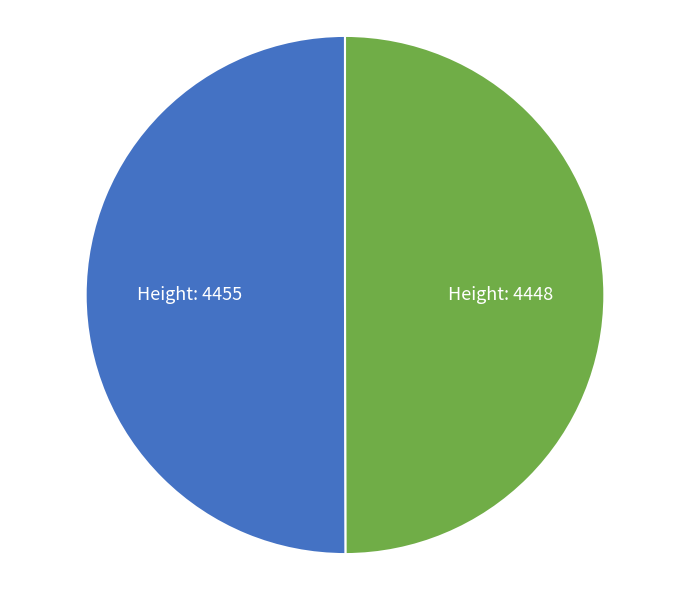

To the nearest percent, what is the combined percentage of Height: 4448 and Height: 4455?

100%